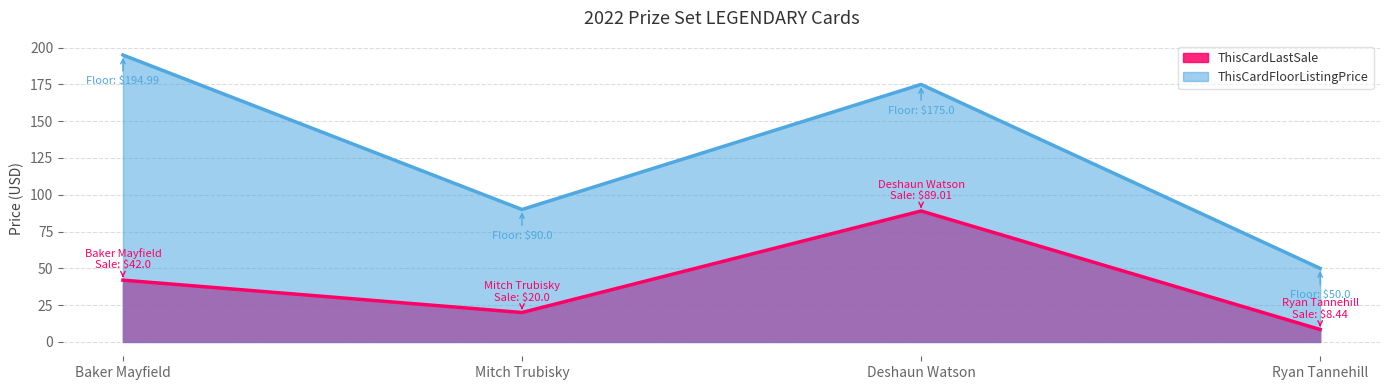

At which category does ThisCardFloorListingPrice reach its first local valley?

Mitch Trubisky